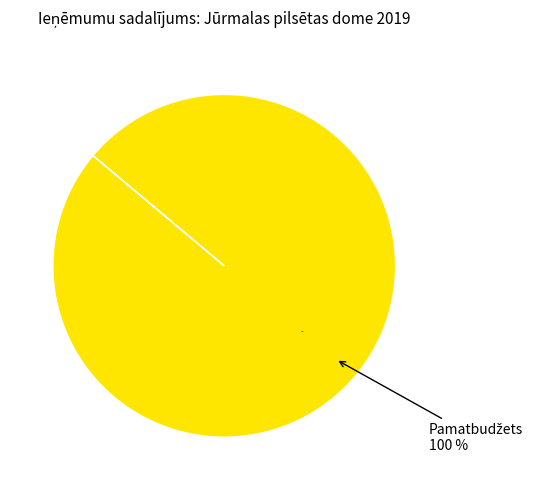

What portion of the pie excludes Maksas pakalpojumi?

100.0%